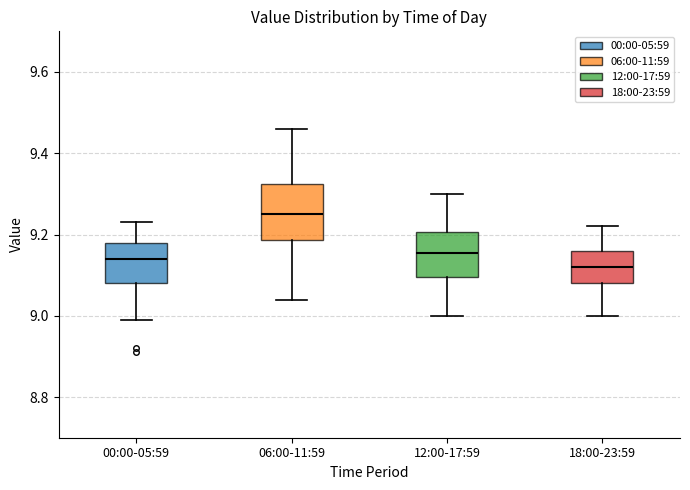

Reading left to right, read every box against the y-axis: the position of its median line, the range the box covers, and the ends of its whiskers. The values are not printed on the chart, so give them approximately, as read against the axis.

00:00-05:59: median 9.14, box 9.08 to 9.18, whiskers 9.00 to 9.24
06:00-11:59: median 9.26, box 9.18 to 9.32, whiskers 9.04 to 9.46
12:00-17:59: median 9.16, box 9.10 to 9.20, whiskers 9.00 to 9.30
18:00-23:59: median 9.12, box 9.08 to 9.16, whiskers 9.00 to 9.22